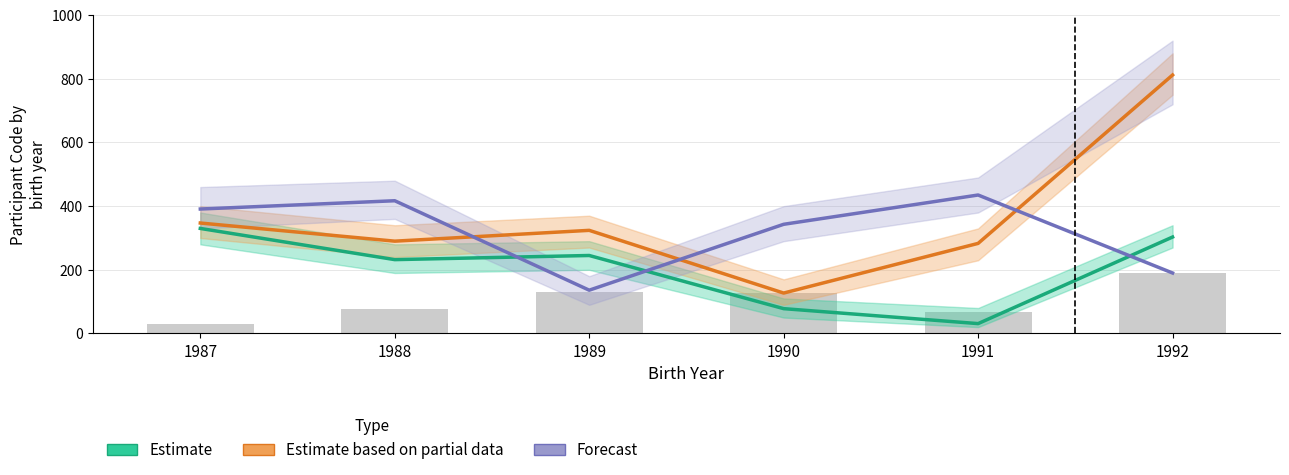

What are all the series names shown in the legend?

Estimate, Estimate based on partial data, Forecast